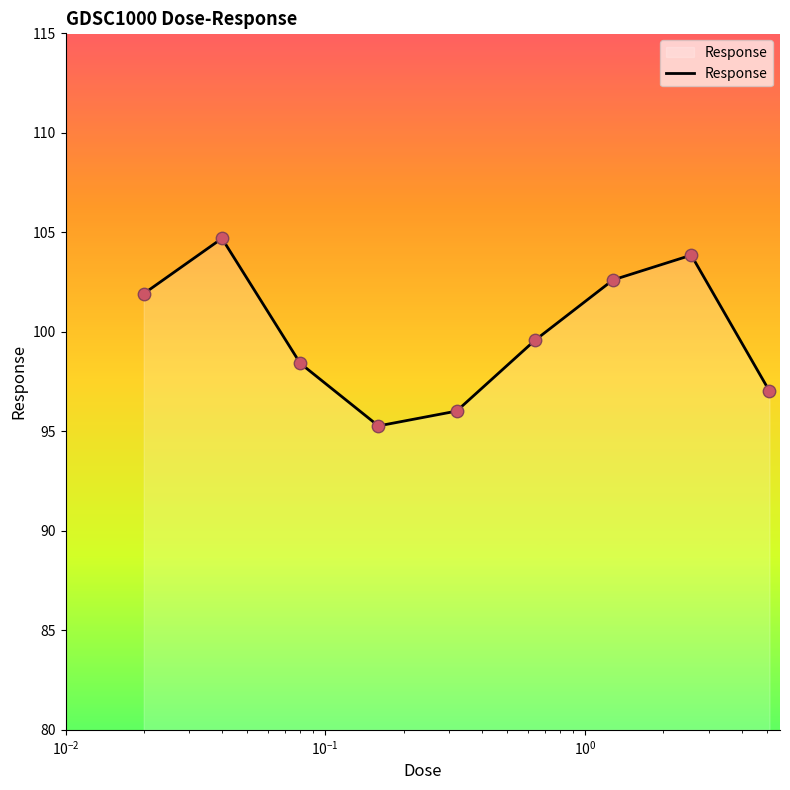

What is the minimum value shown in the chart?

95.3